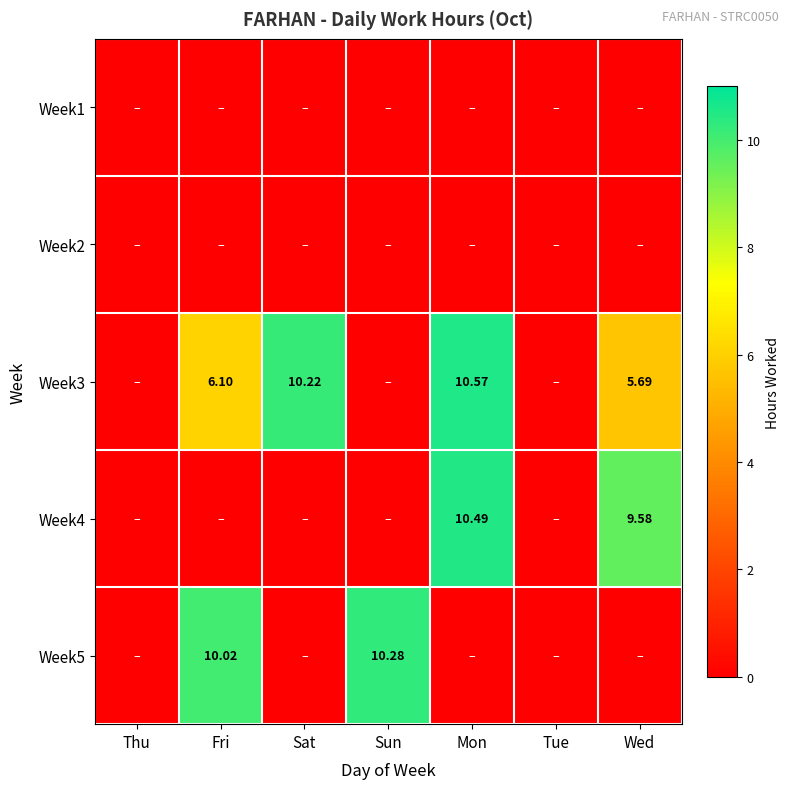

Where is Week3 nearest to the value 5?

Wed